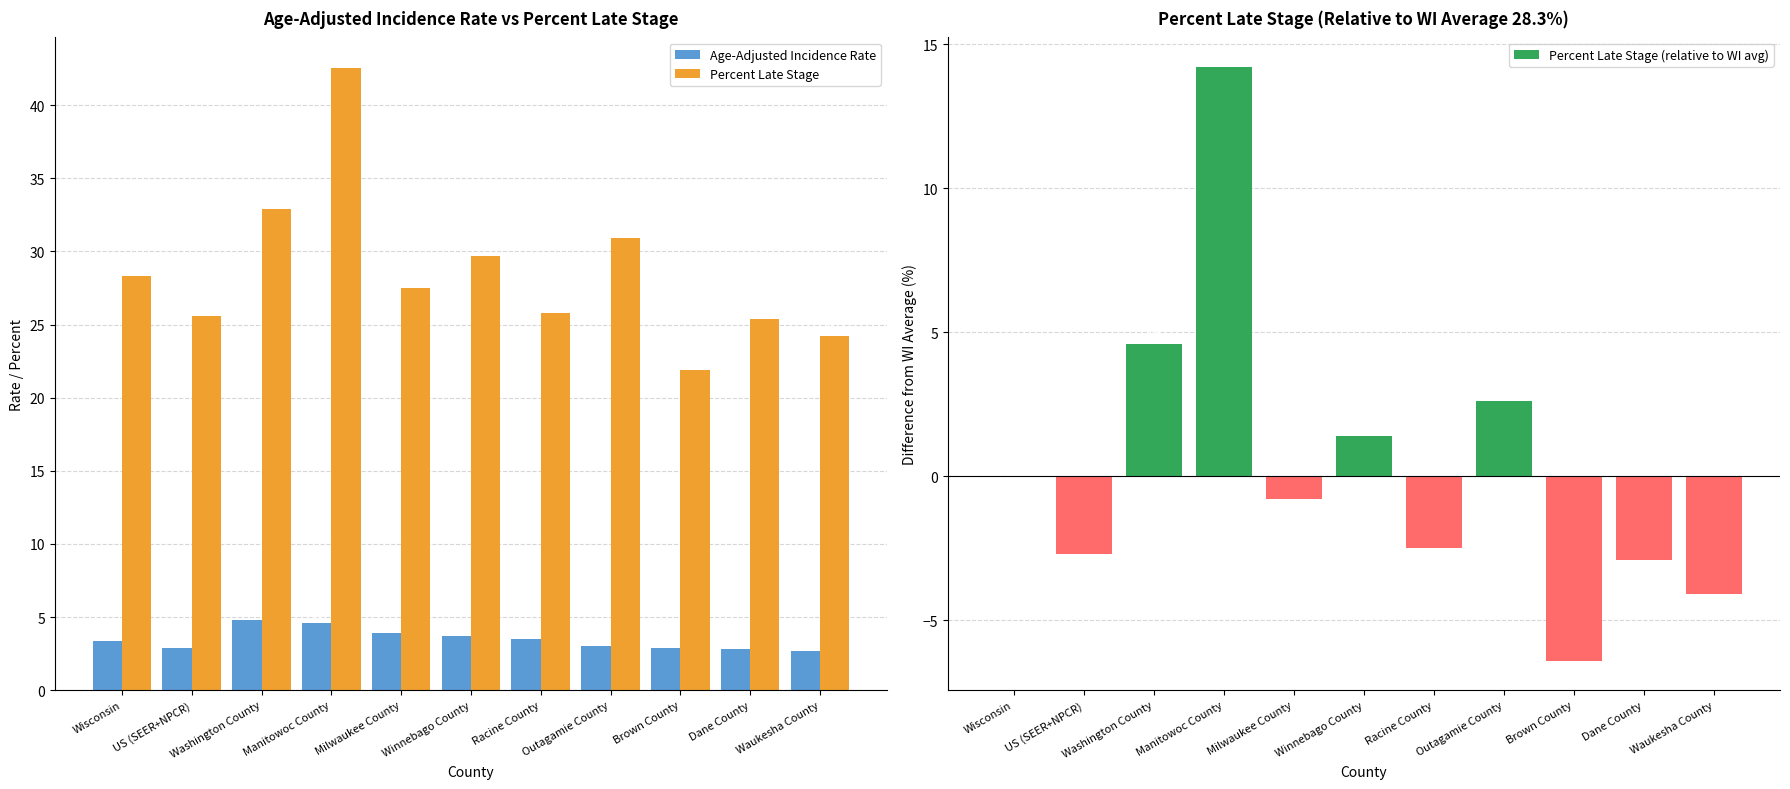

Between Wisconsin and Outagamie County, which is larger?

Wisconsin